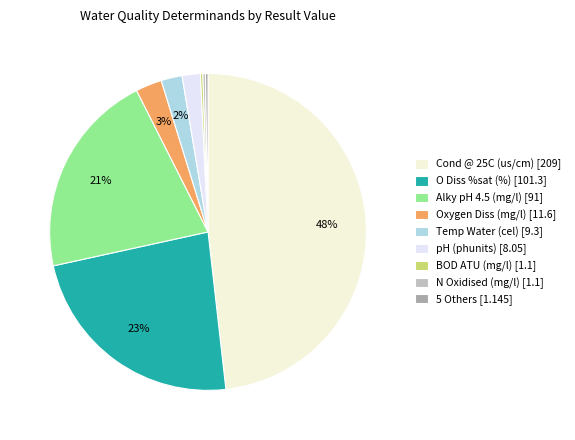

Count the number of slices in the pie.

13